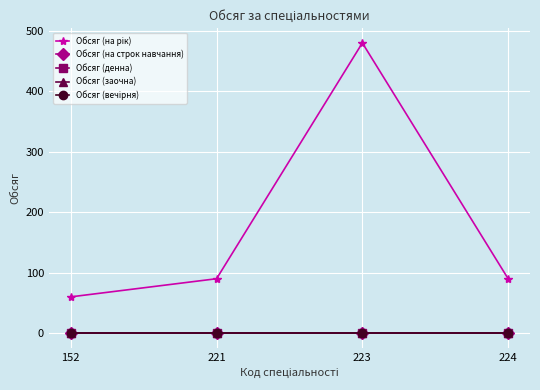

Is this an area chart (filled region under the line)?

No